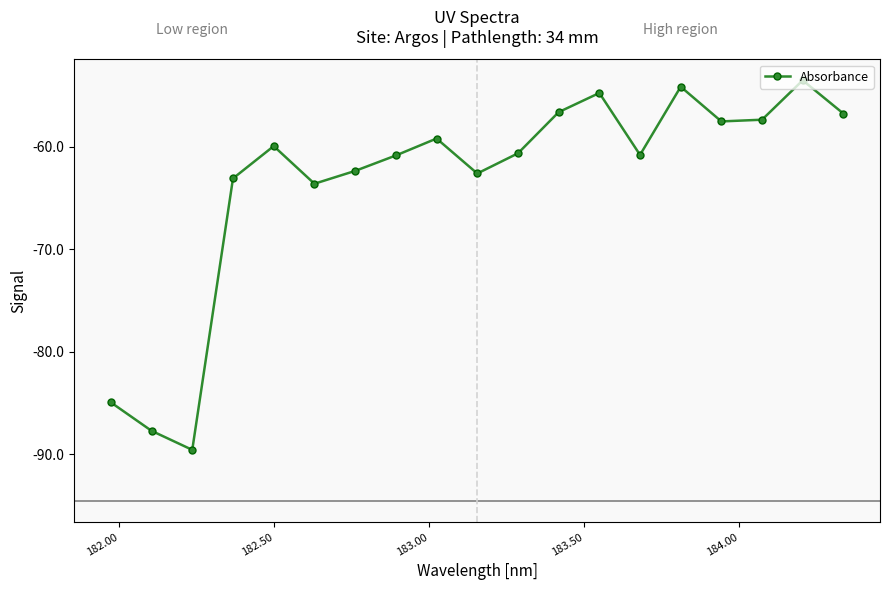

True or false: the data has more than 0 interior local peaks.

True